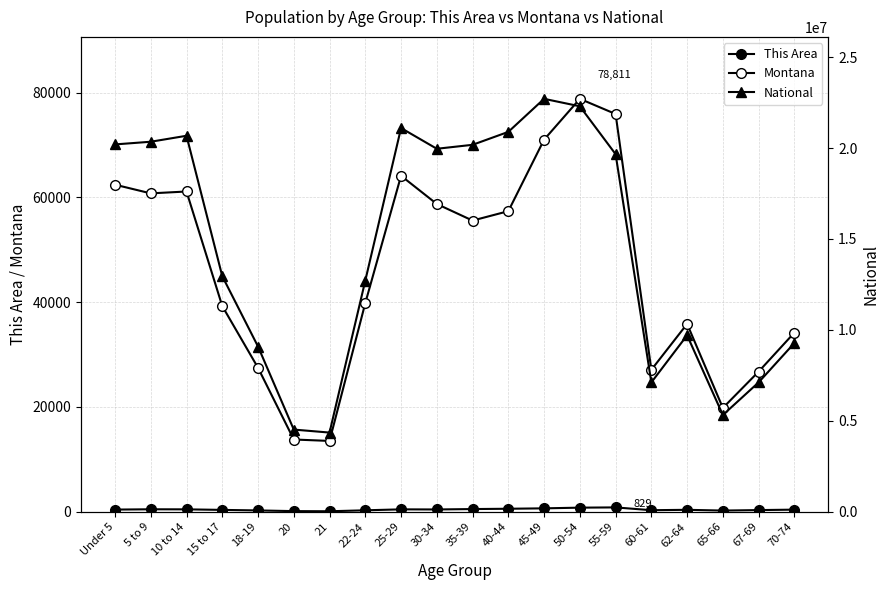

Reading right to left, list all the values displayed in this chart.

This Area: 403	317	225	369	294	829	782	649	572	513	435	457	276	93	120	251	354	458	470	412
Montana: 34186	26745	19811	35848	27095	75915	78811	71021	57370	55575	58741	64123	39832	13517	13789	27473	39251	61124	60765	62423
National: 9278166	7115361	5319902	9704197	7113727	19664805	22298125	22708591	20890964	20179642	19962099	21101849	12712576	4354294	4519129	9086089	12954254	20677194	20348657	20201362